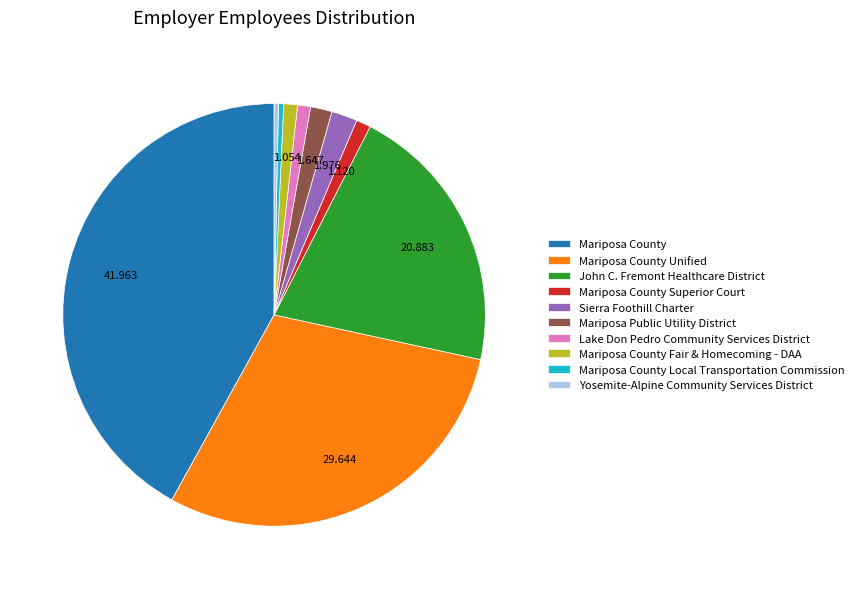

Is the sum of Mariposa County Fair & Homecoming - DAA and Mariposa Public Utility District greater than half?

No